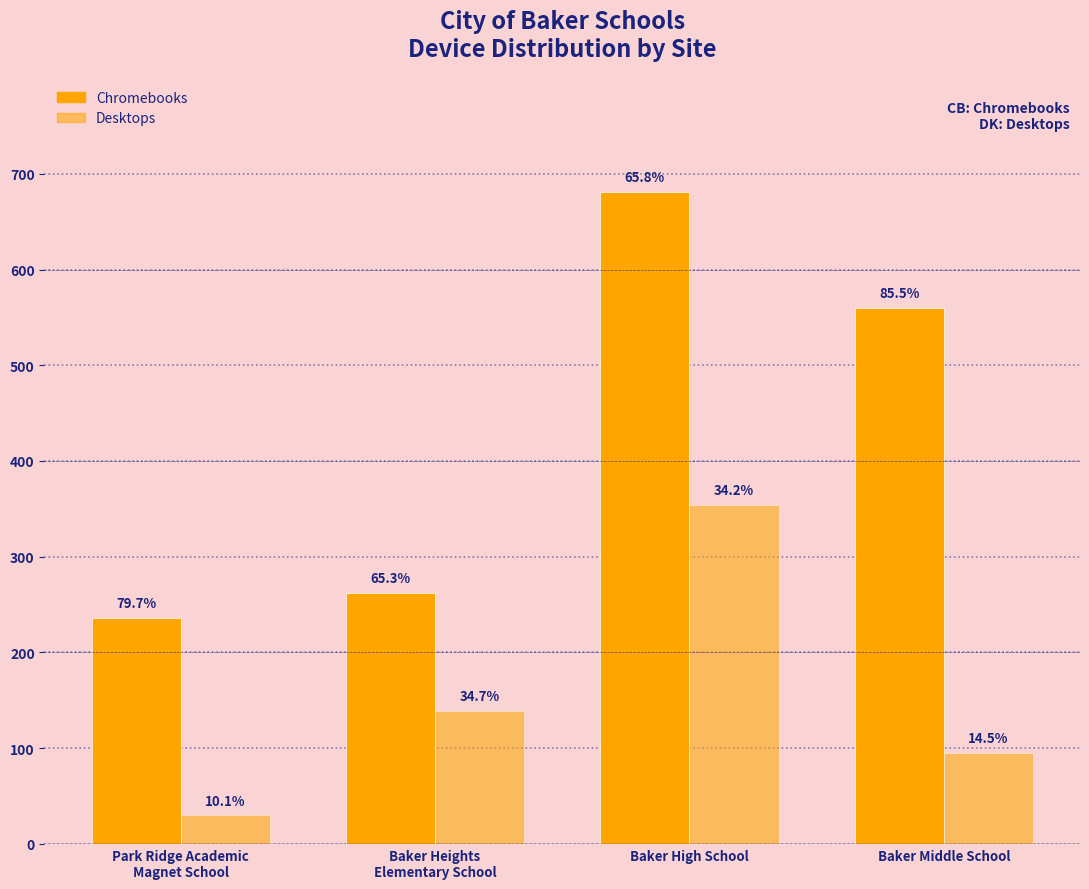

What is the difference between the Chromebooks values at Baker Heights
Elementary School and Baker High School?

419